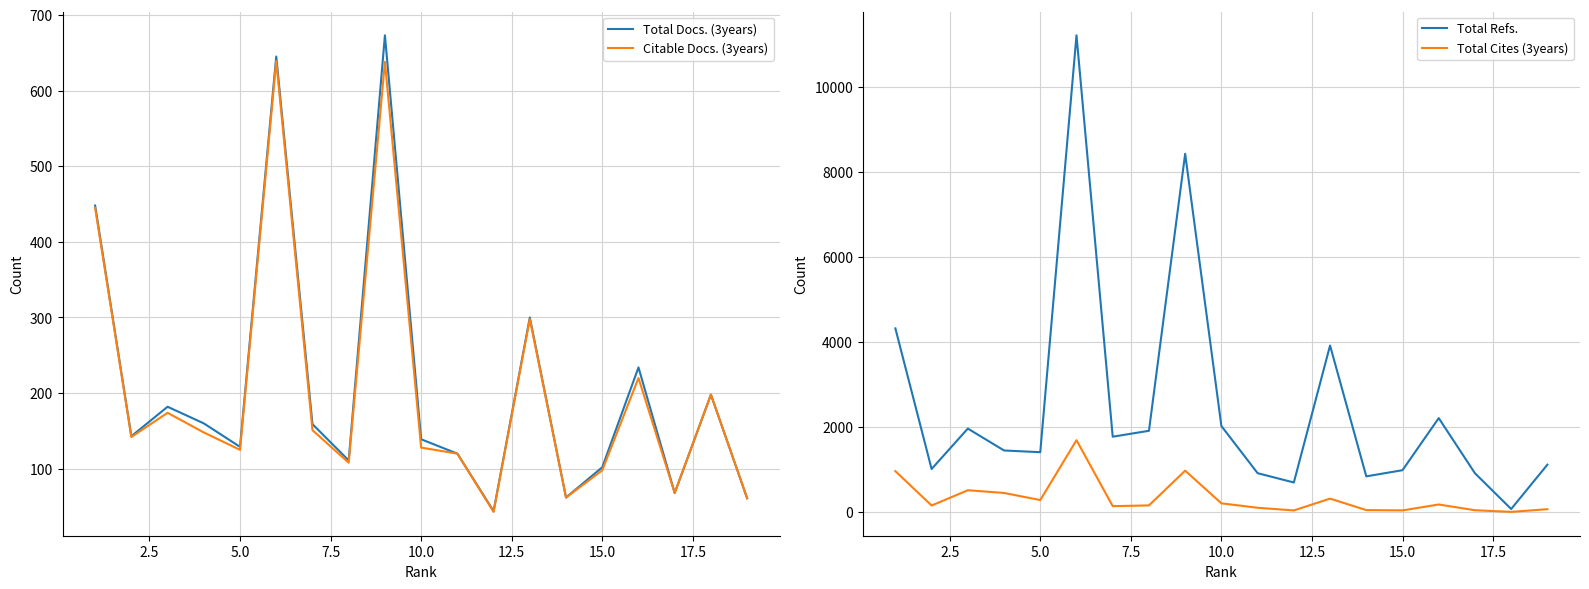

What position from the right is 10?

9